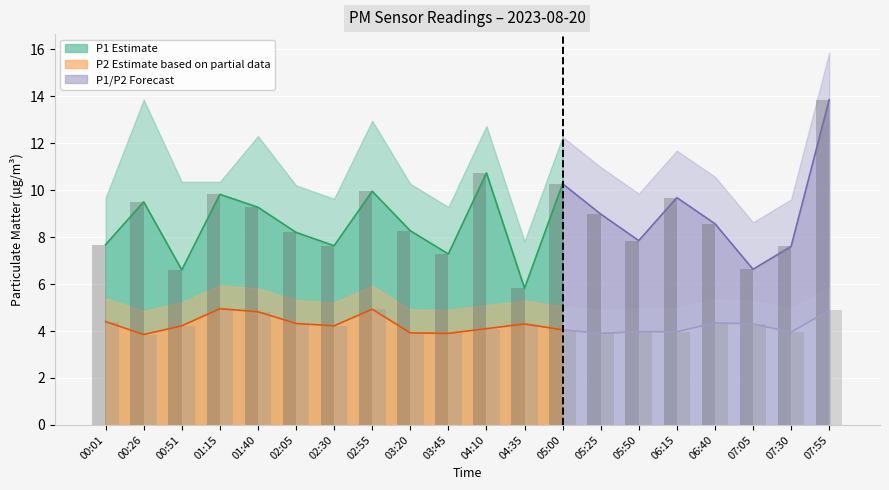

What is the difference between the highest and lowest values at 02:55?

5.0